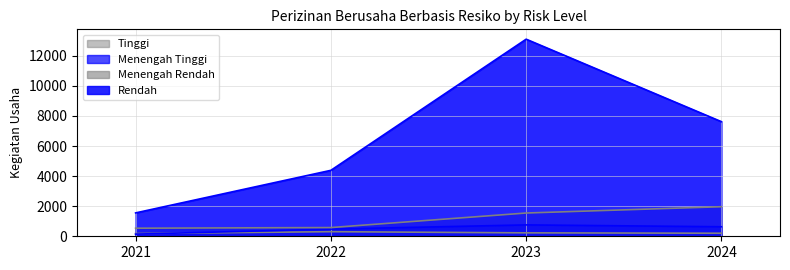

Read the Menengah Tinggi value at 2021.

142